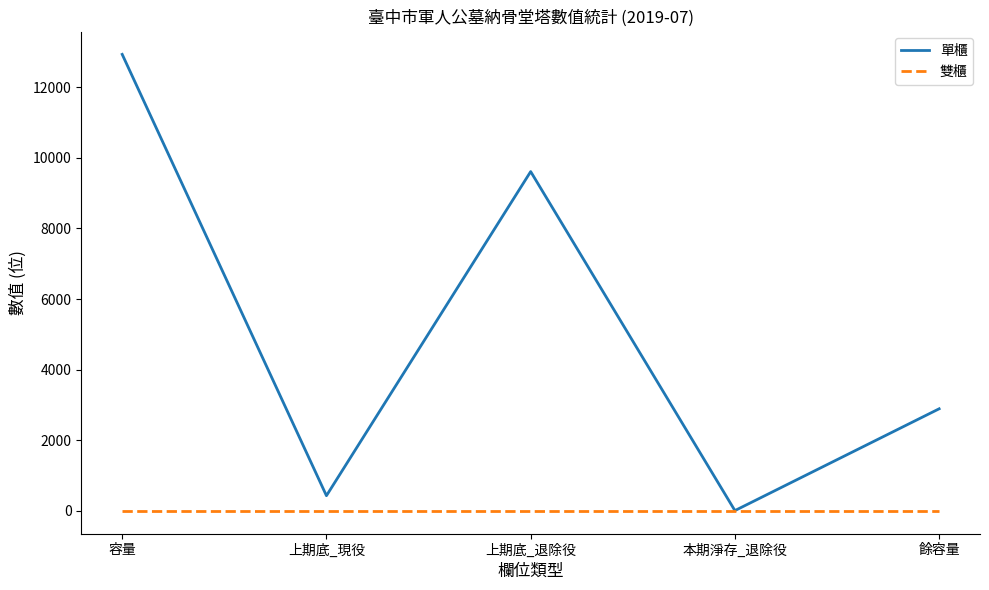

Which series has the largest range (max minus min)?

單櫃